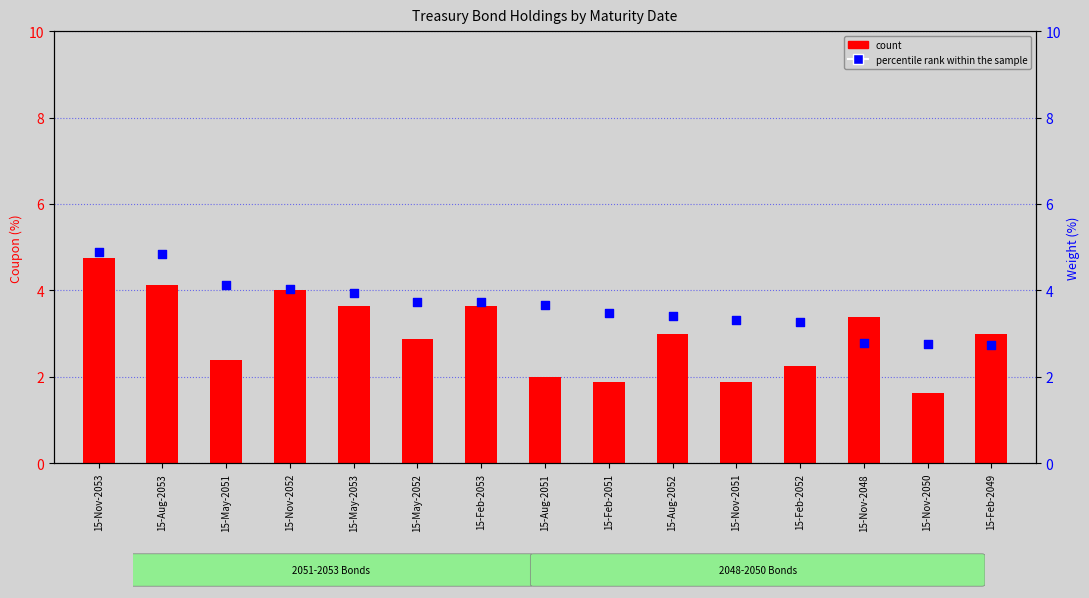

Which series reaches the maximum Y coordinate?

percentile rank within the sample